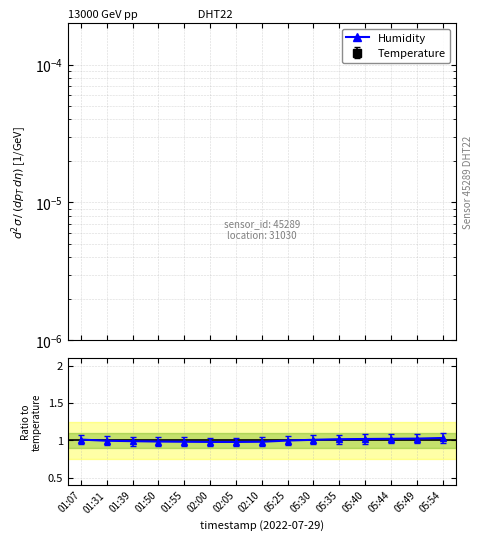

The value at 05:49 is 0.3. True or false?

False